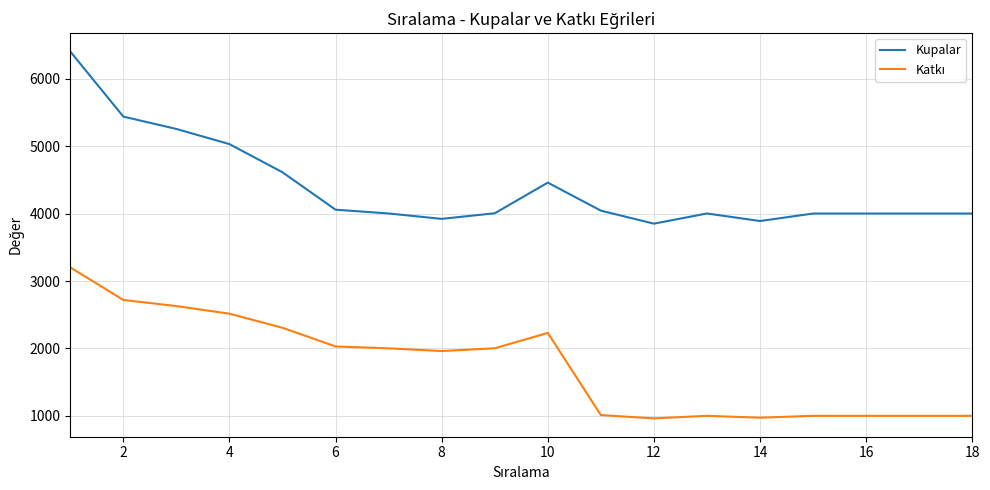

What is the smallest value displayed?

962